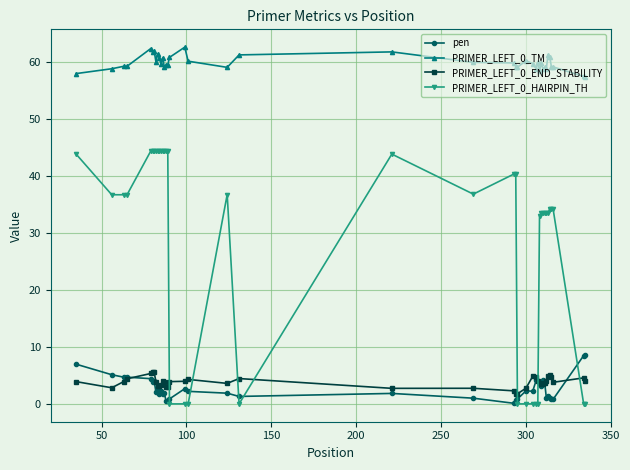

What is the value of the PRIMER_LEFT_0_END_STABILITY point at the 1st from the left?

3.9